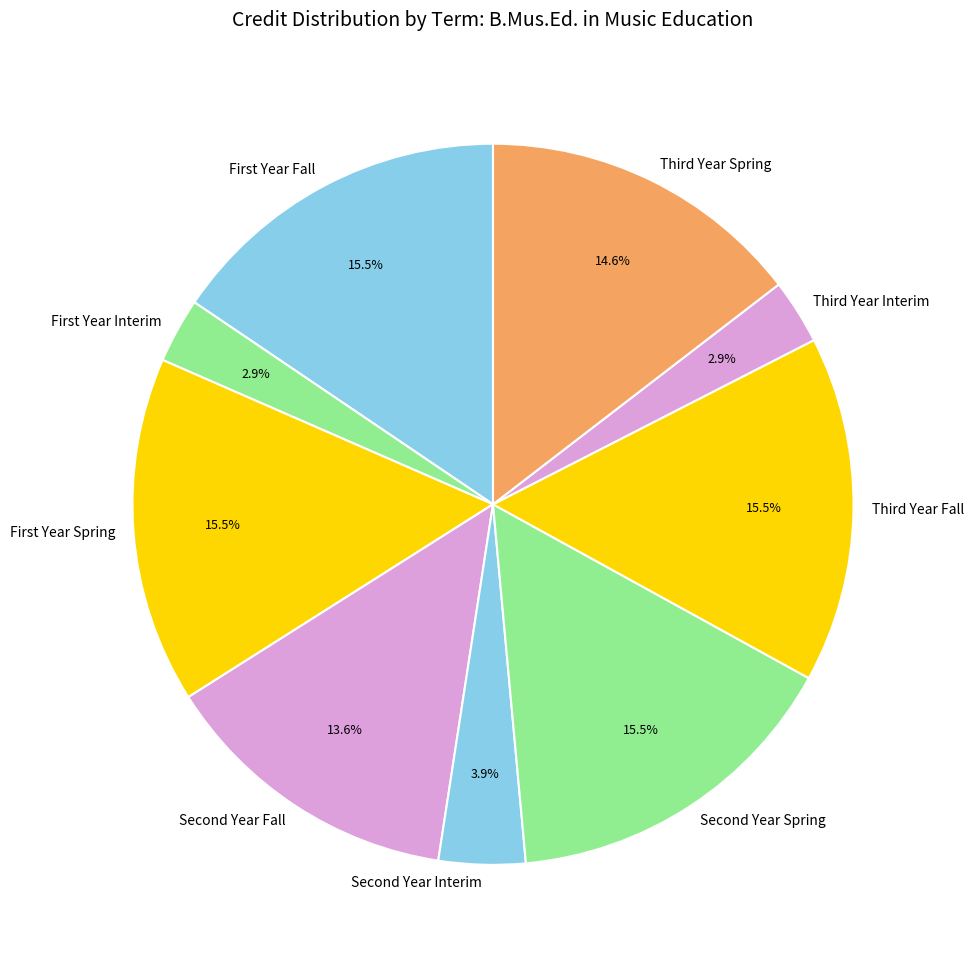

Does any single category account for the majority?

No